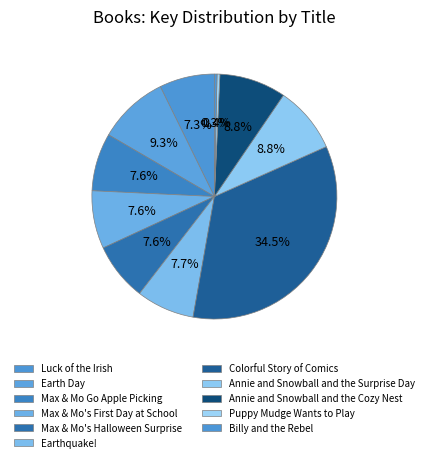

How many slices are in this pie chart?

11